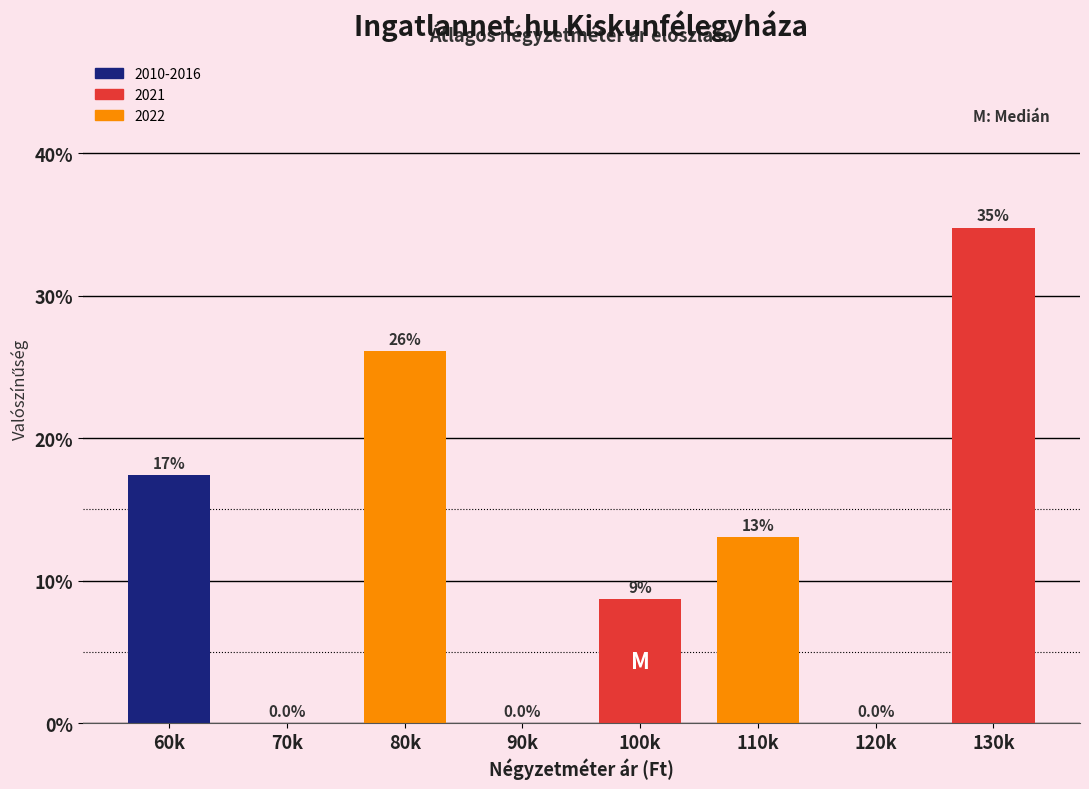

Reading left to right, transcribe all the data shown in this chart.

60k=17.4	70k=0.0	80k=26.1	90k=0.0	100k=8.7	110k=13.0	120k=0.0	130k=34.8